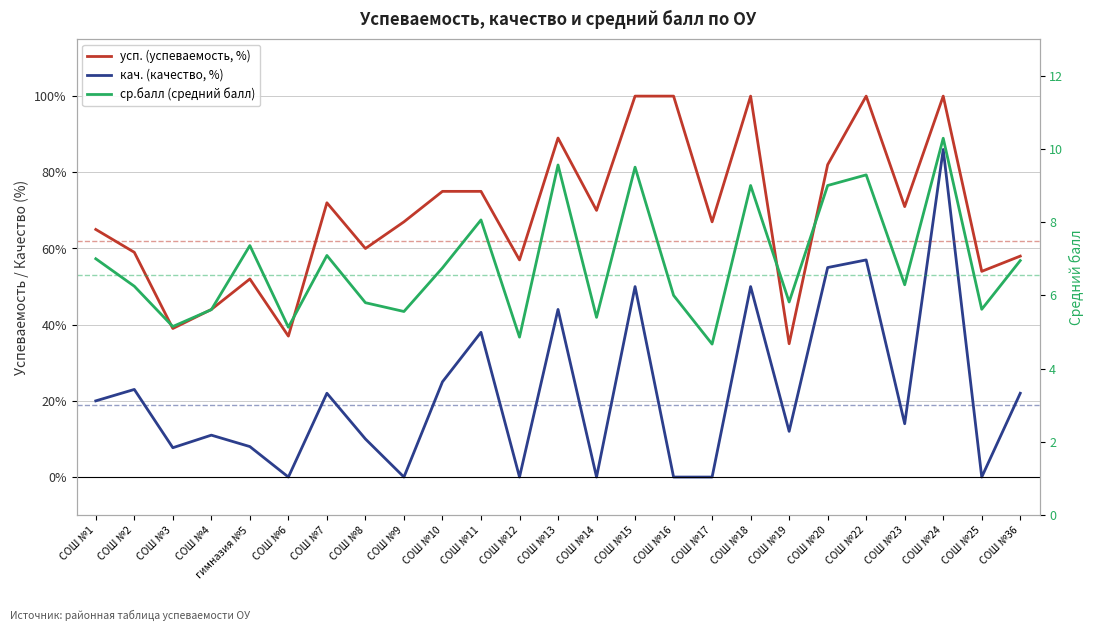

At which category does кач. (качество, %) reach its first local peak?

СОШ №2